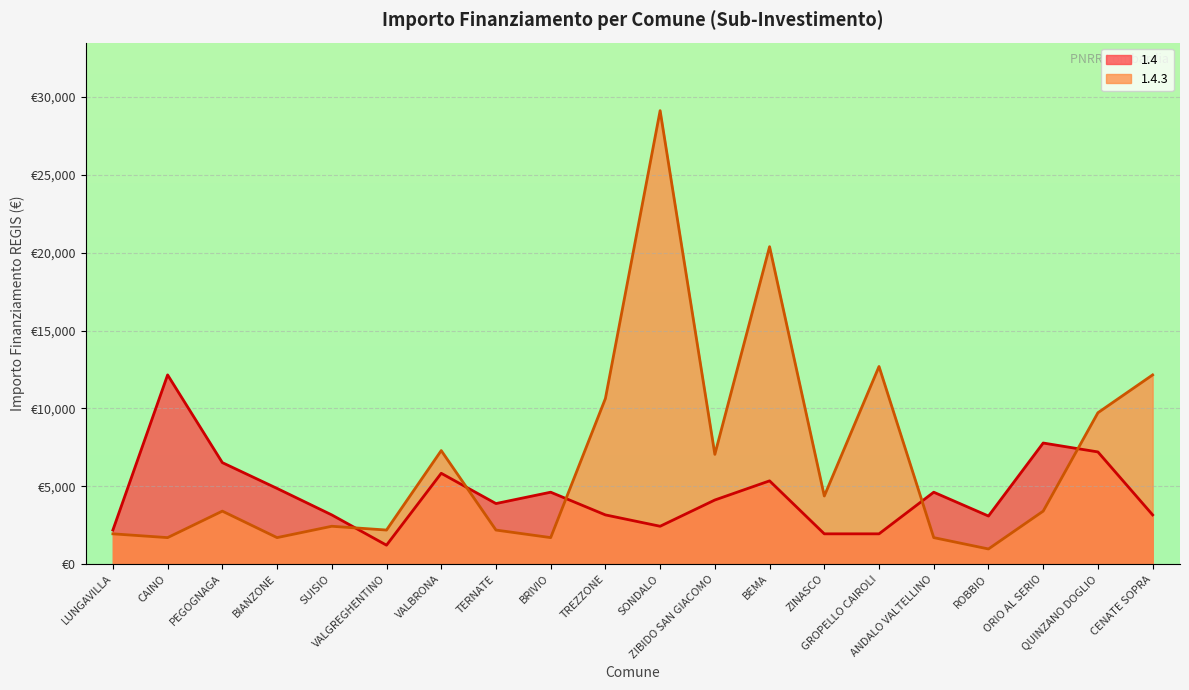

Which series has the largest range (max minus min)?

1.4.3